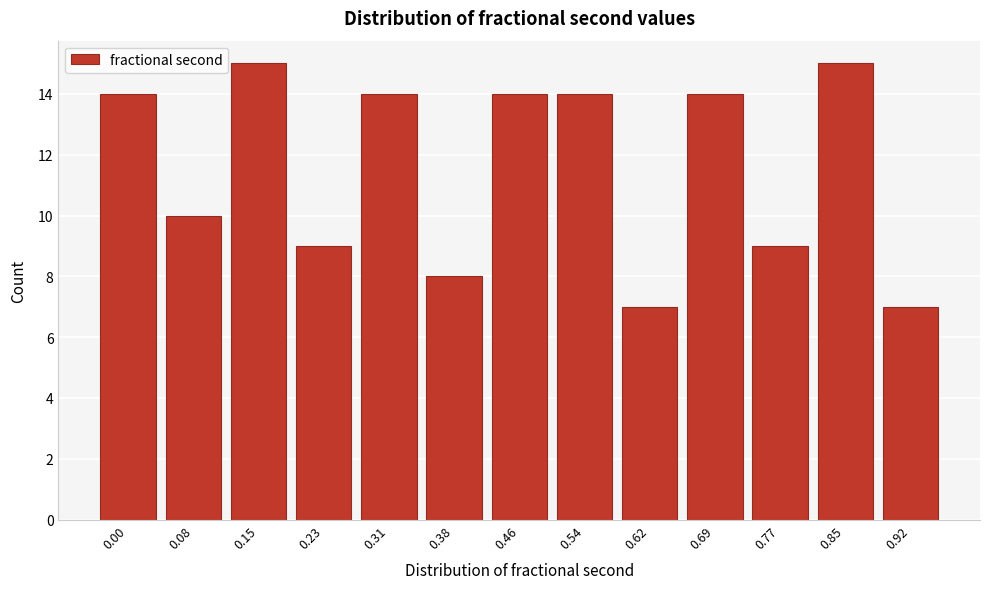

Reading right to left, what are all the values shown in this chart?

7	15	9	14	7	14	14	8	14	9	15	10	14